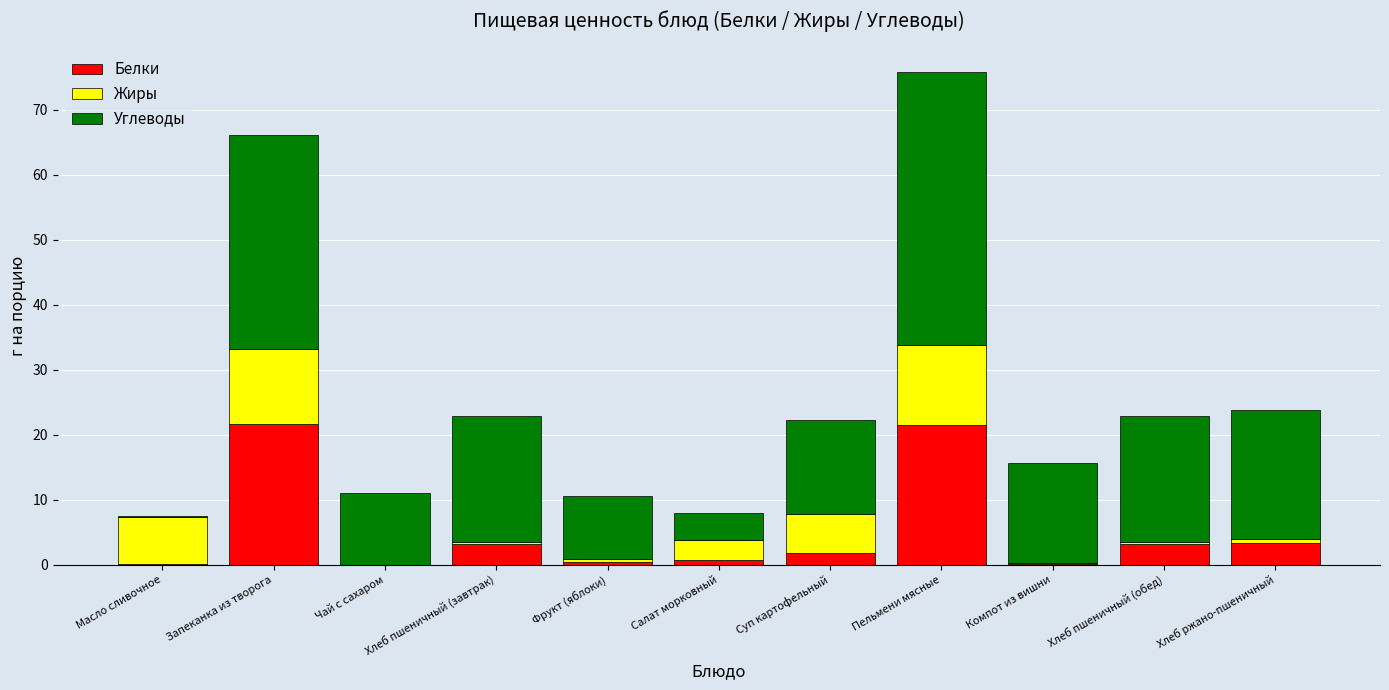

At which category is the sum across all series the highest?

Пельмени мясные